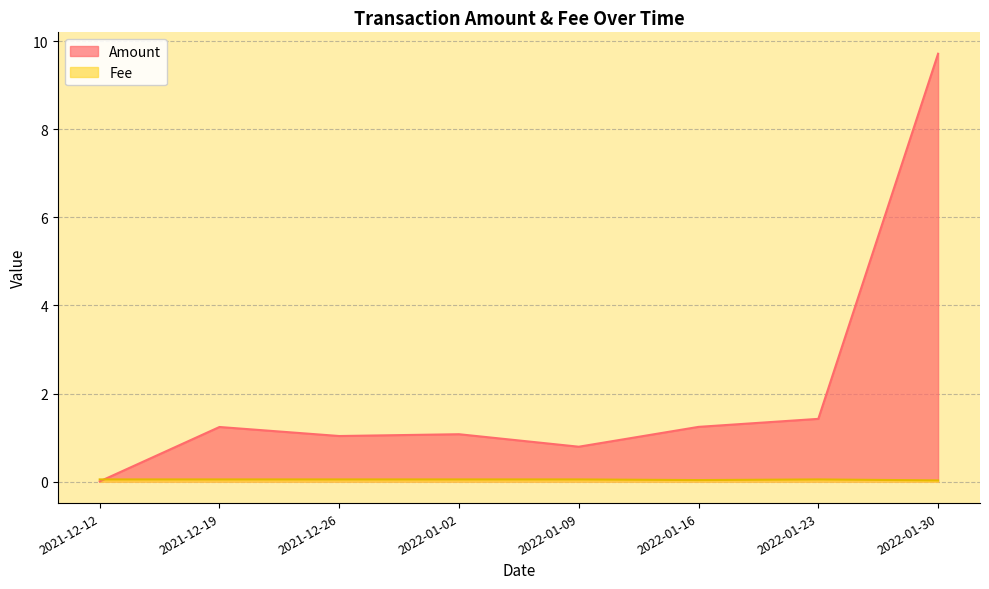

At which label does Amount reach its peak?

2022-01-30